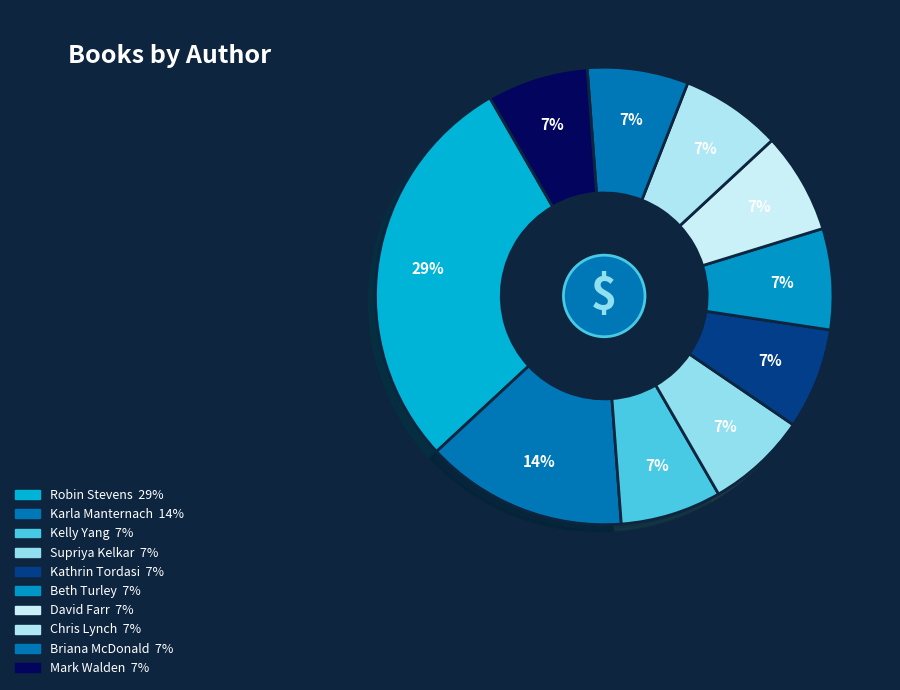

Which slice is the smallest?

Kelly Yang